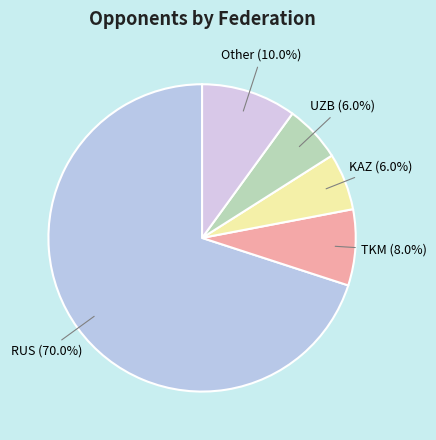

Which category accounts for the majority?

RUS